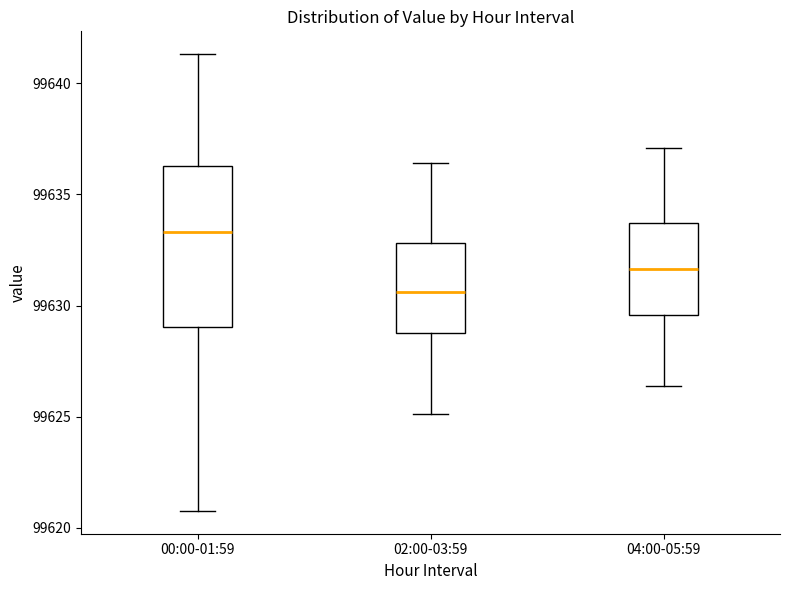

Where does the lower whisker of the box for 00:00-01:59 end on the y-axis? The values are not printed on the chart, so give them approximately, as read against the axis.

99621.0